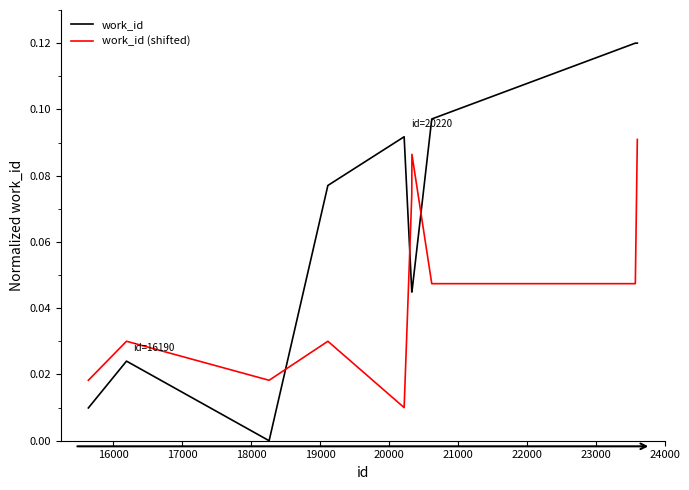

List the series in order of their overall mean, highest first.

work_id, work_id (shifted)